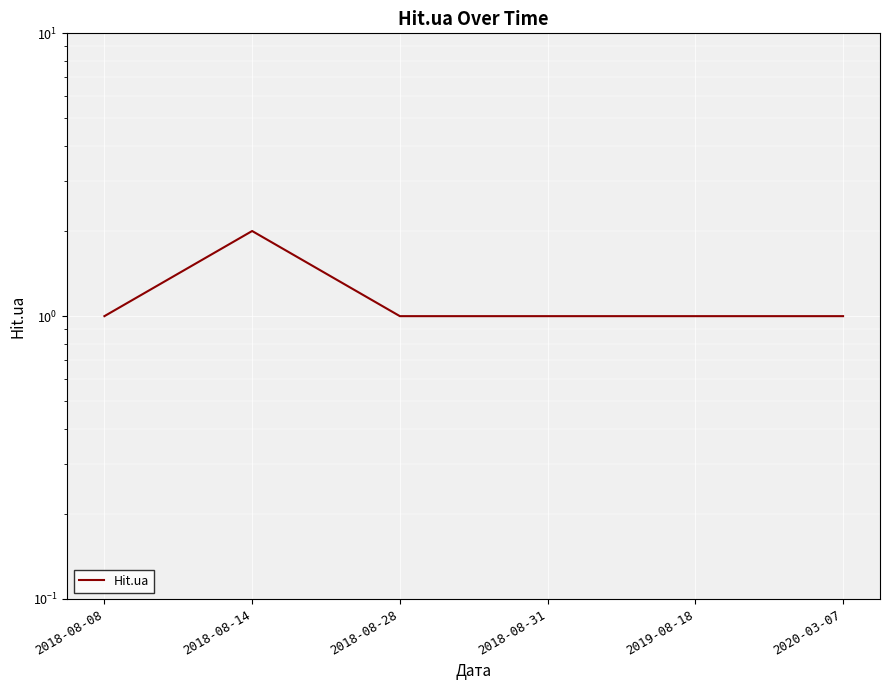

True or false: the data shows 1 at 2019-08-18.

True